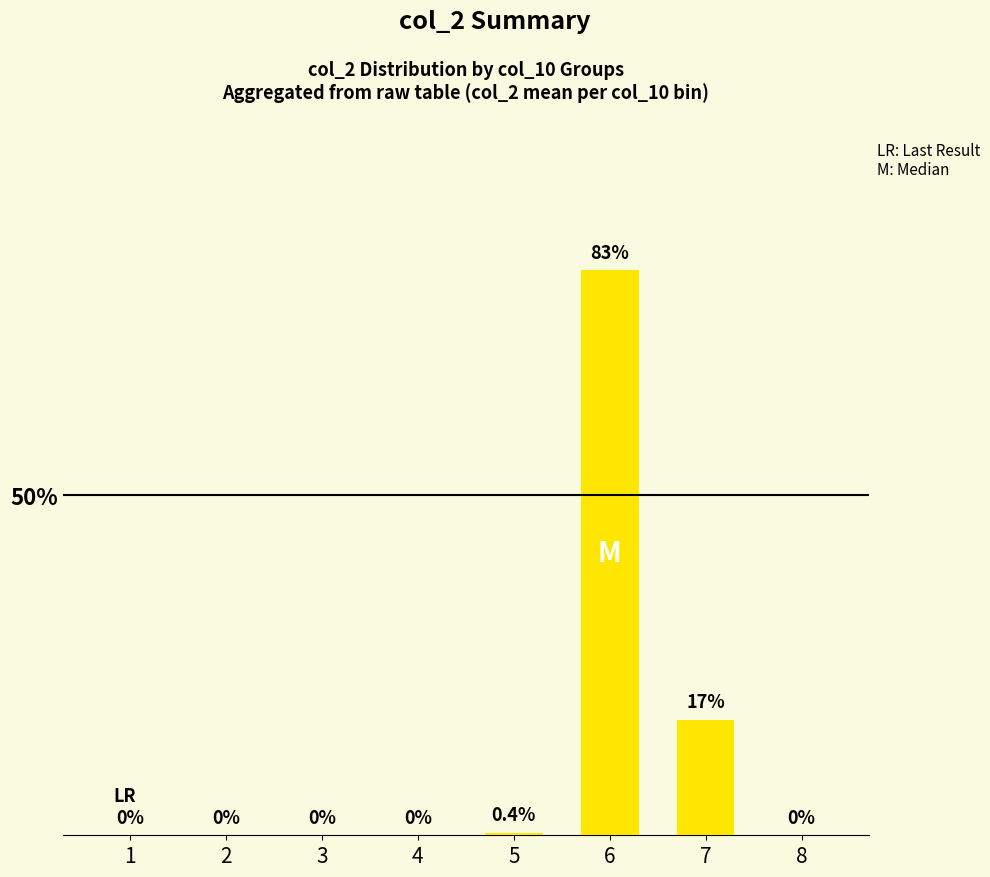

Does the chart contain stacked bars?

No